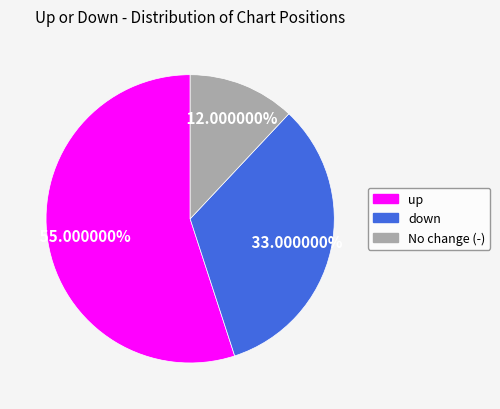

Combined, what portion of the pie is down and up?

88.0%